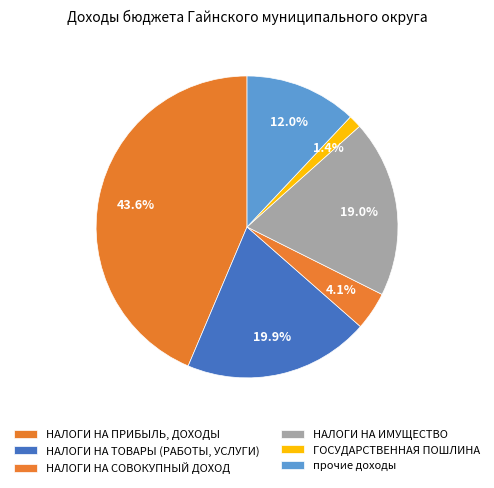

Count the number of slices in the pie.

6